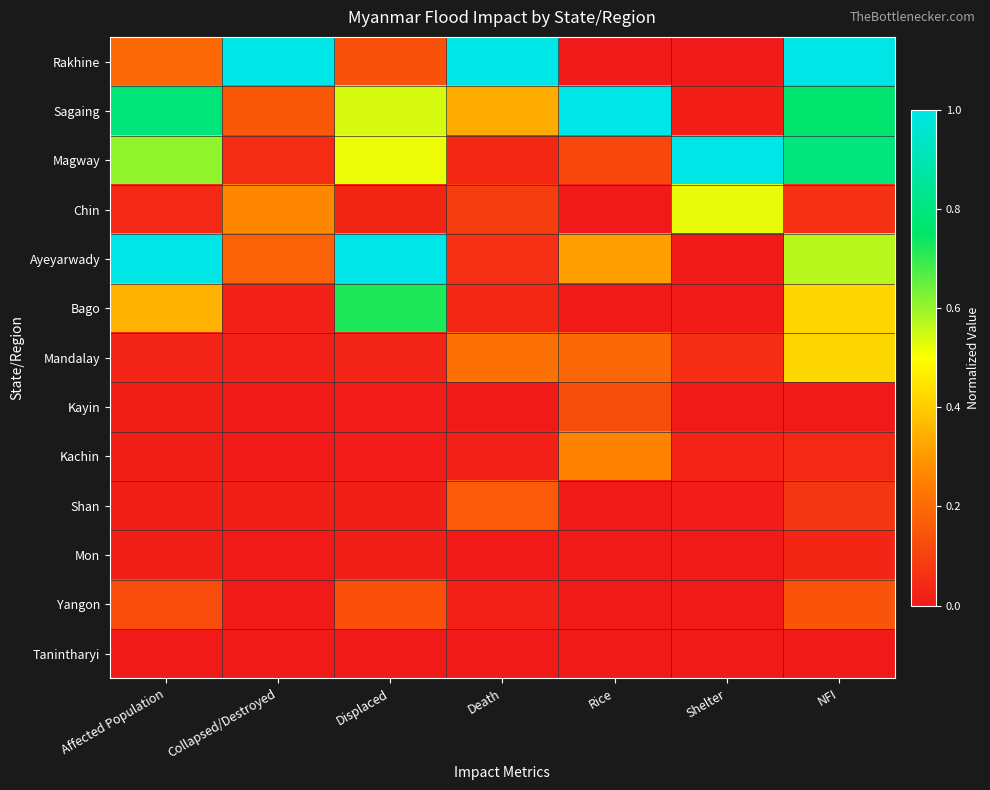

How many series are shown in this chart?

13